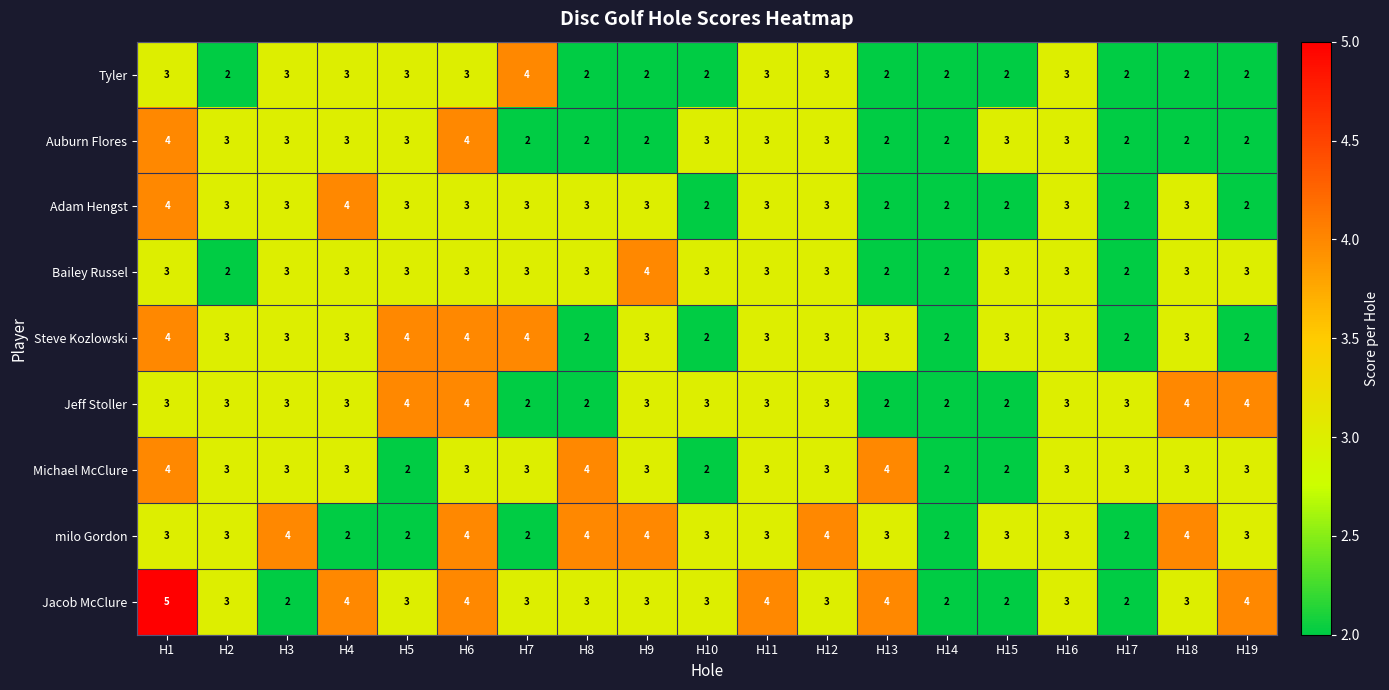

Which series has the widest spread of values?

Jacob McClure